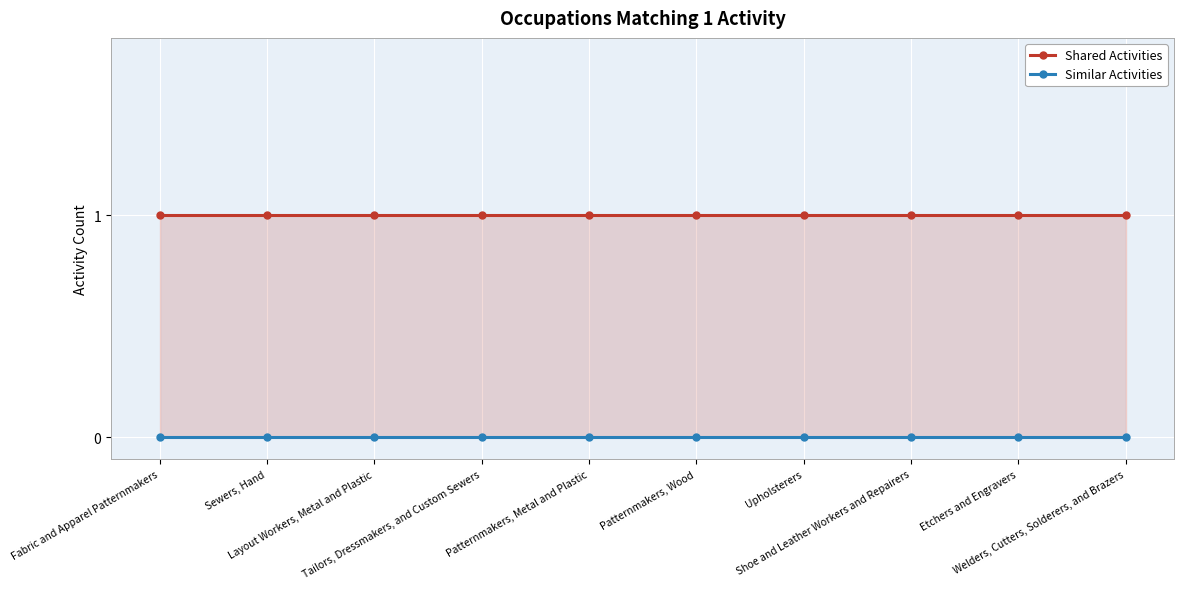

True or false: Similar Activities and Shared Activities cross at least once.

False